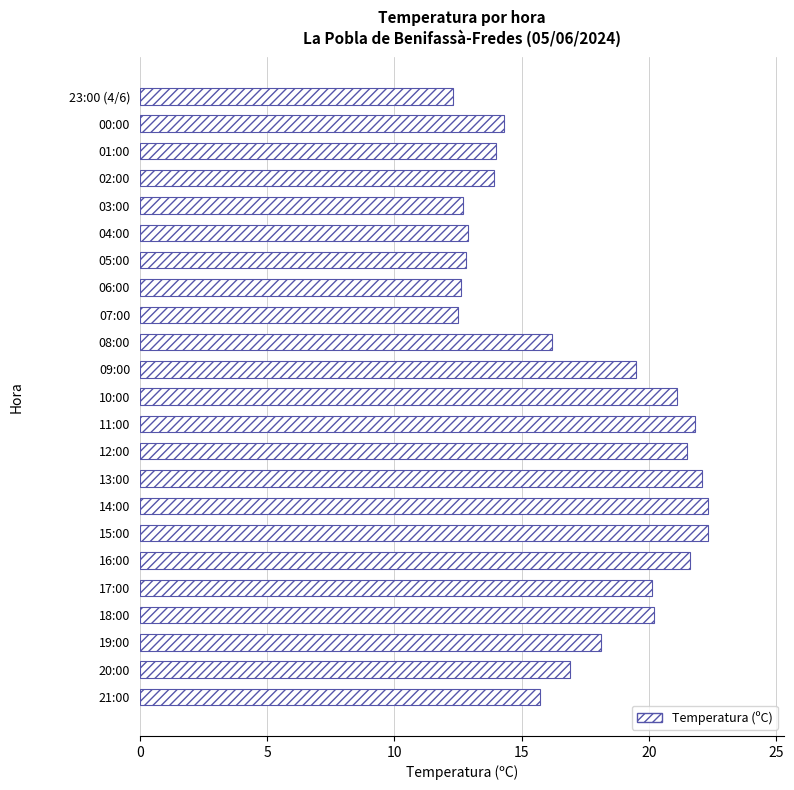

What is the change in value from 16:00 to 15:00?

+0.7